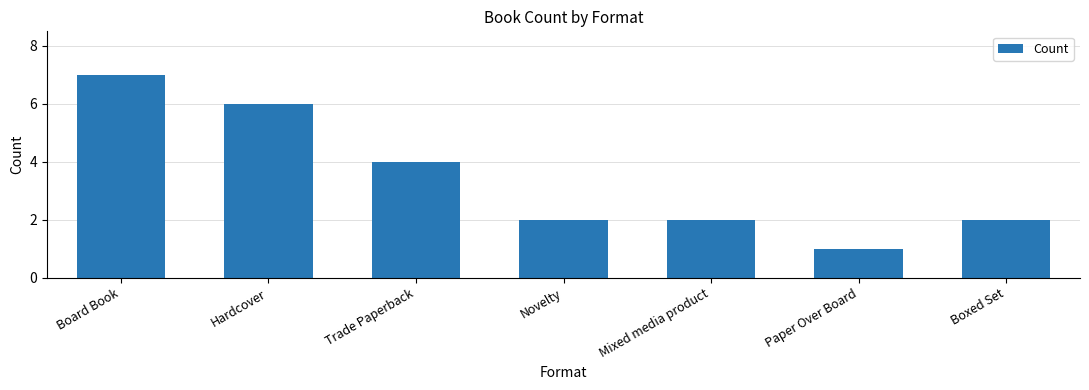

Where does the data first go above 2?

Board Book